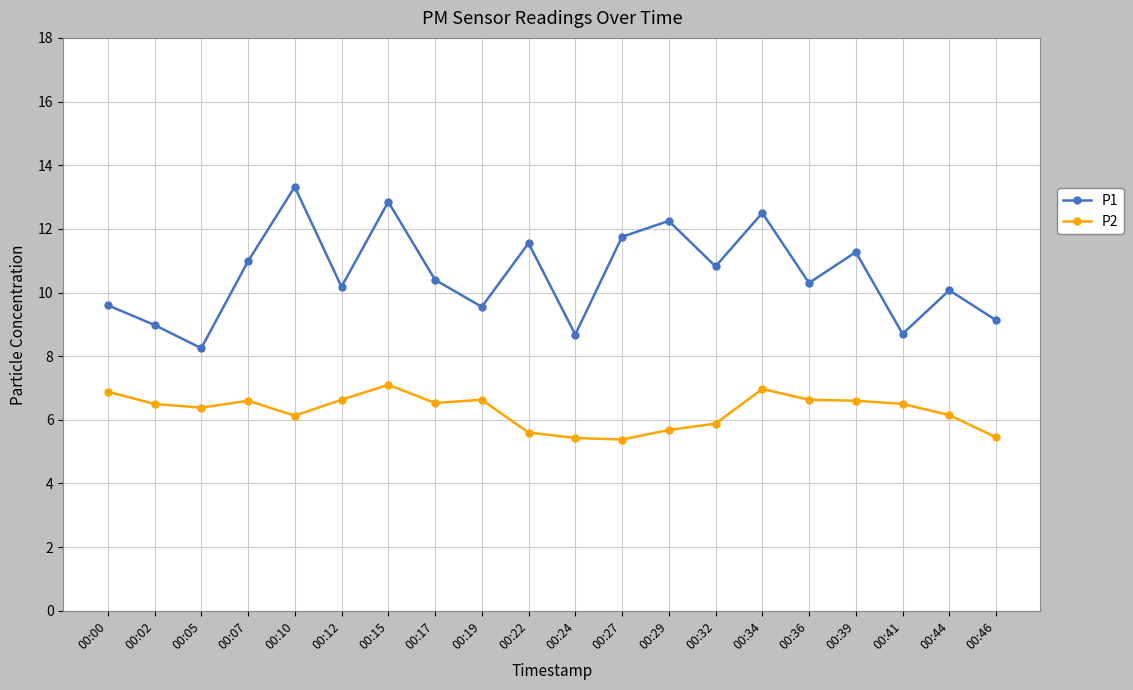

At how many categories does at least one series exceed 8?

20